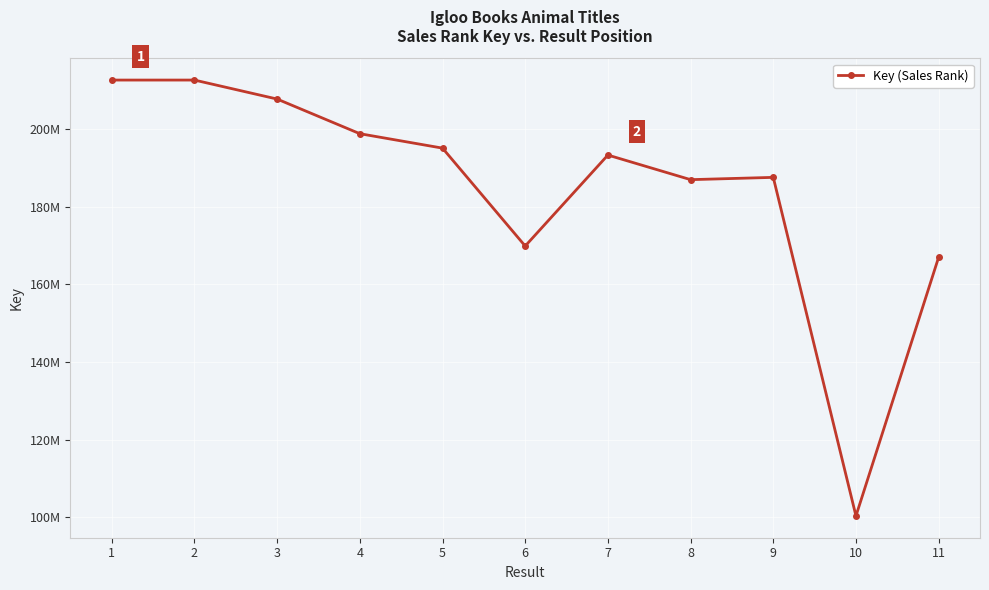

What is the value of the 10th point from the left?

100403604